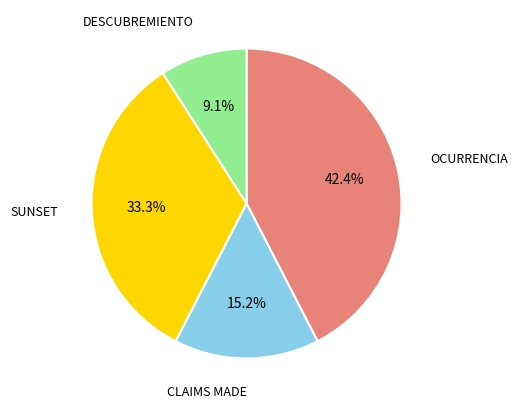

Is there a majority slice in this chart?

No